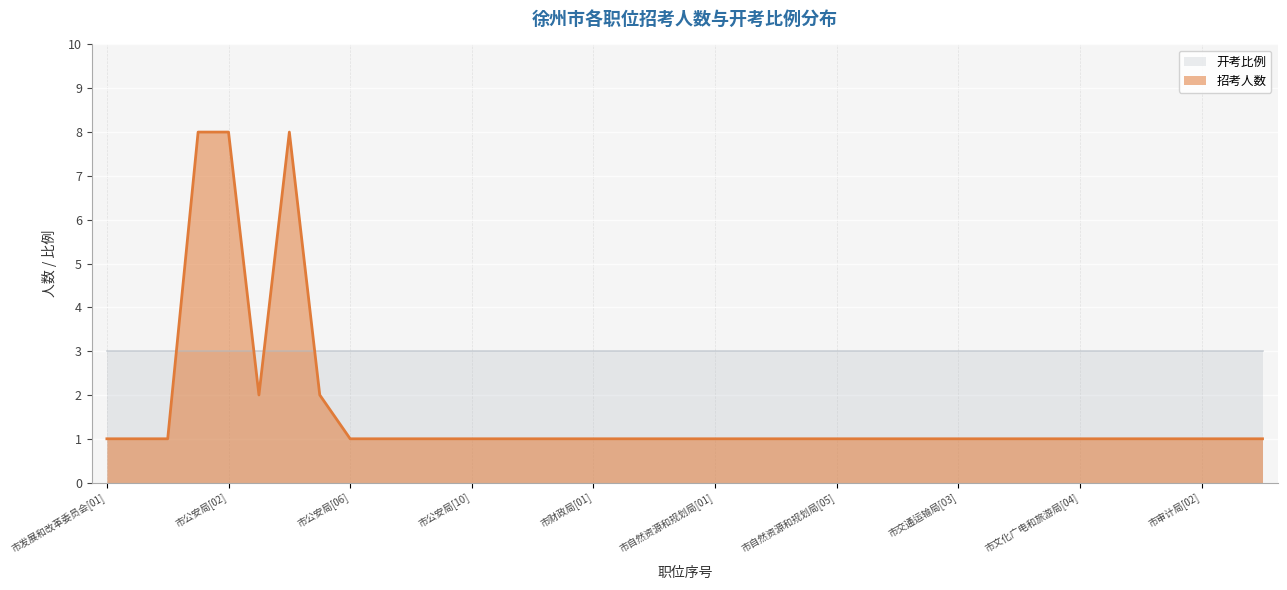

True or false: 开考比例 has a value of 3 at 市自然资源和规划局[05].

True